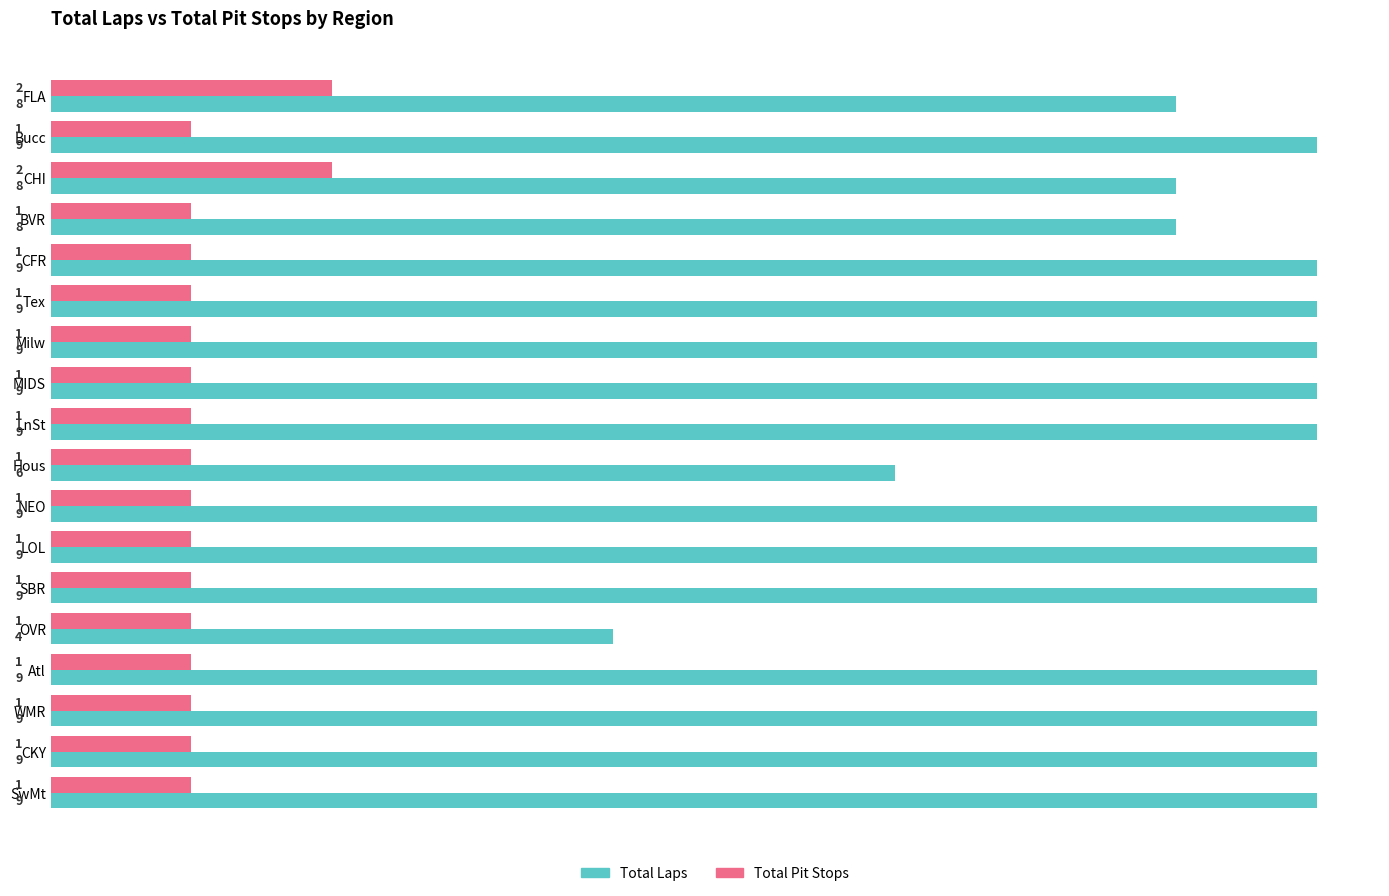

What is the sum of all Total Laps values?

151